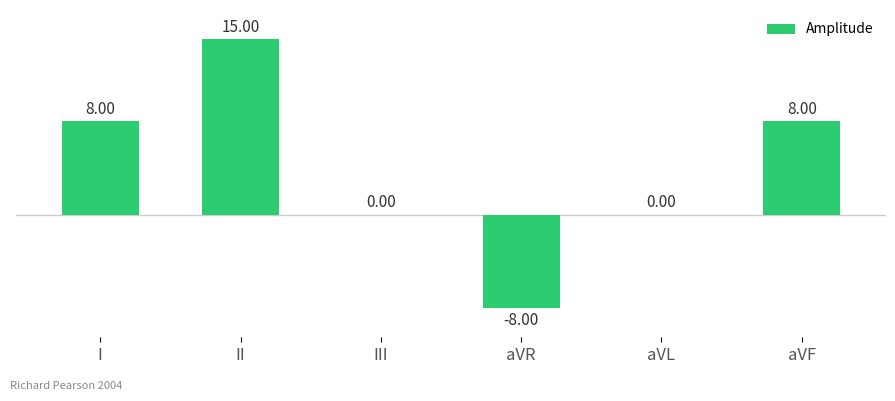

What is the sum of all values?

23